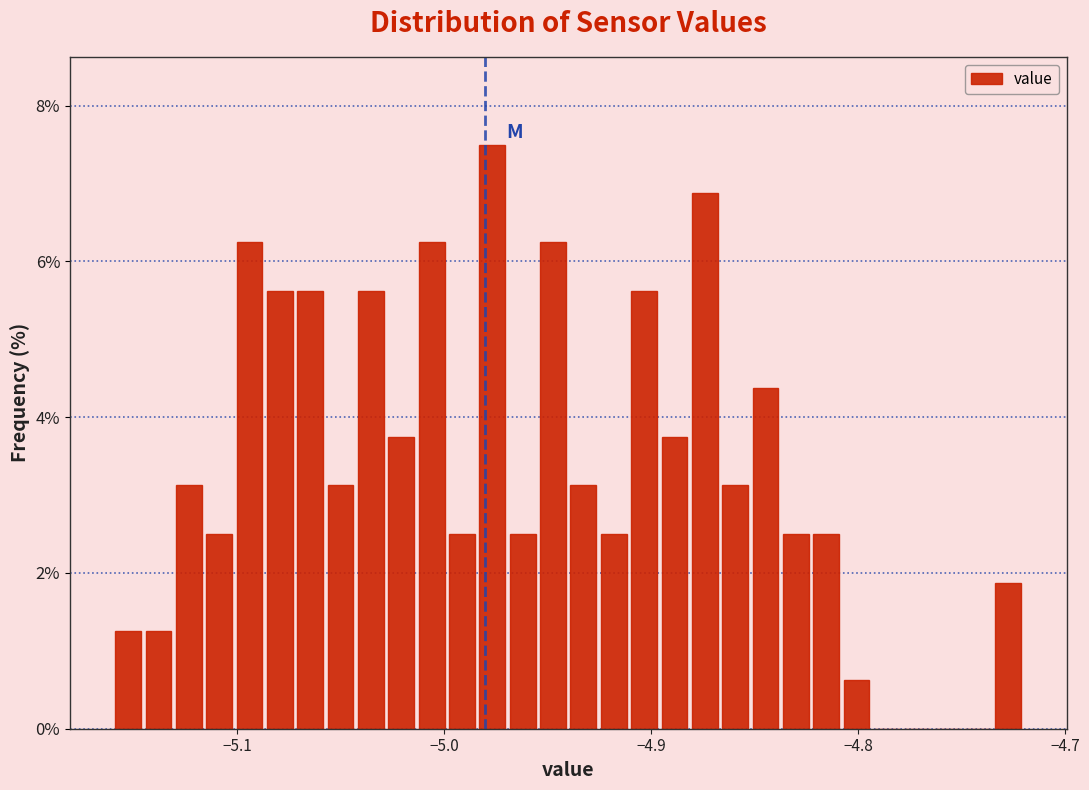

Around what value on the x-axis is the tallest bar? Give the approximate position of its centre, as read against the axis.

-4.98